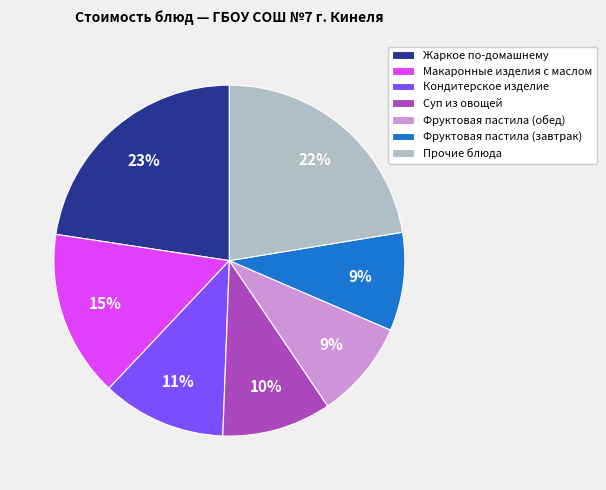

How many slices are in this pie chart?

7